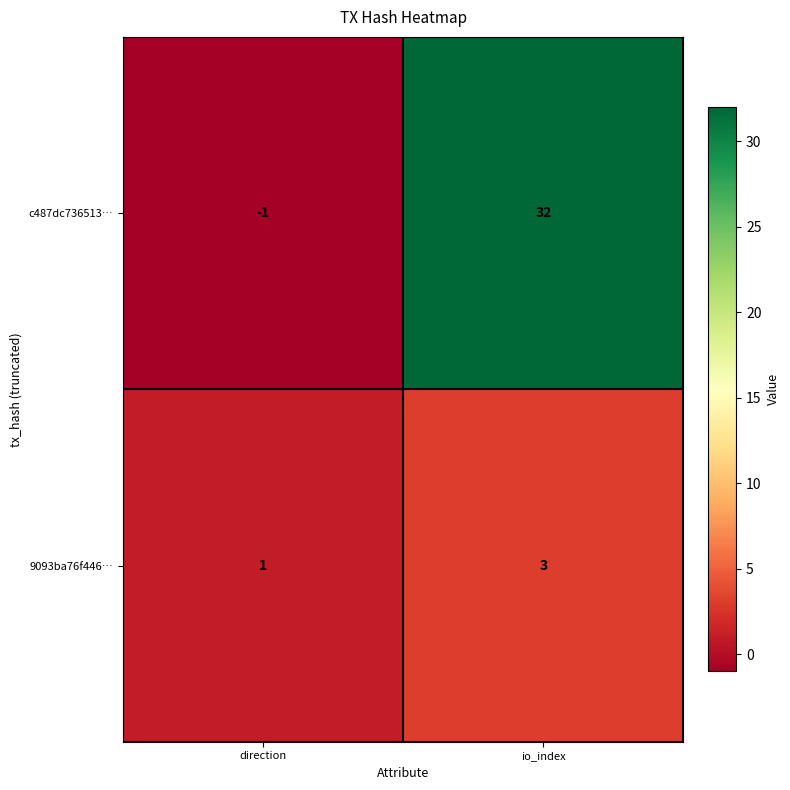

Which series changed the most between direction and io_index?

c487dc736513…